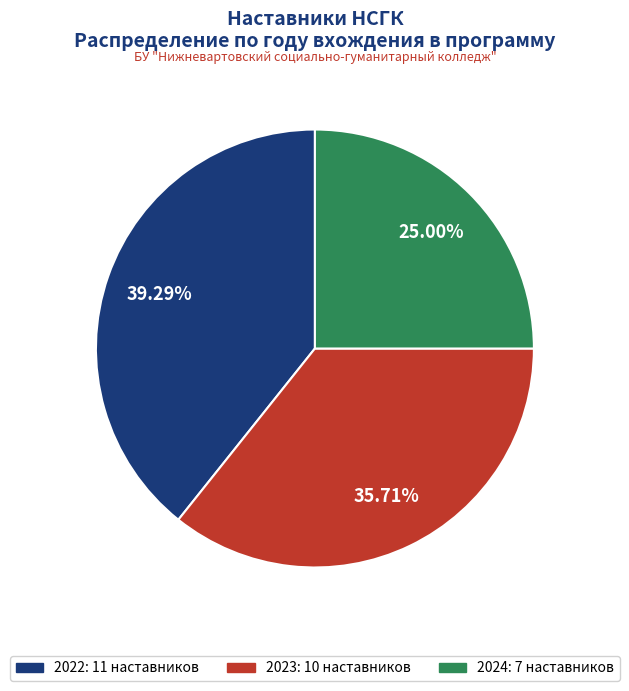

Is there any slice that represents more than half of the pie?

No